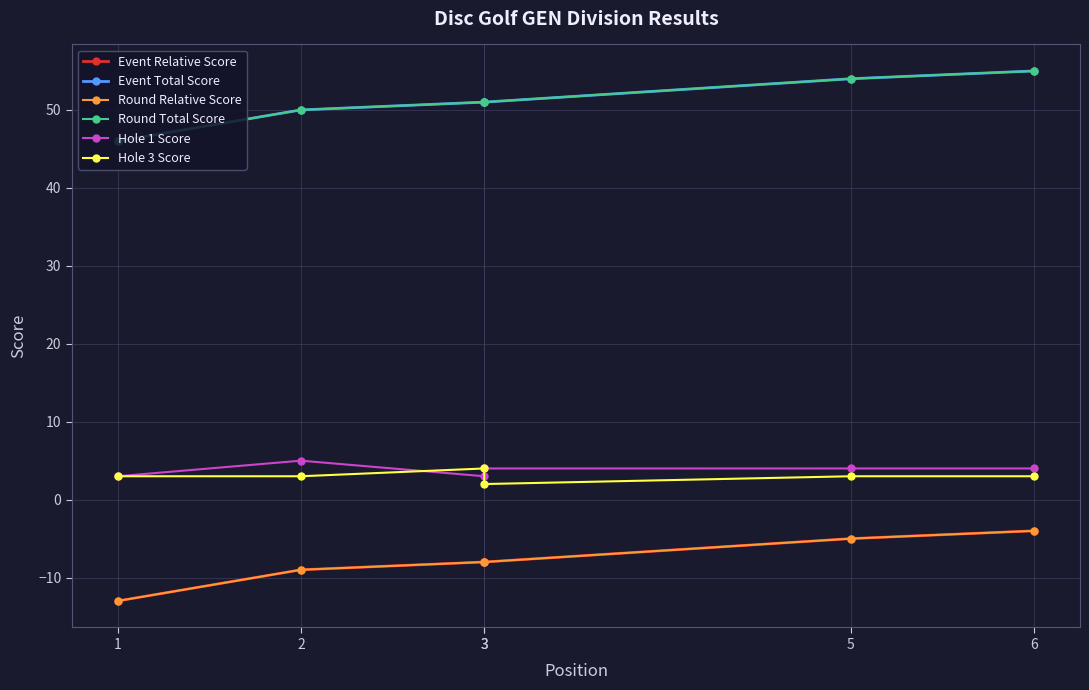

What is the value of the Hole 3 Score point at the 2nd from the left?

3